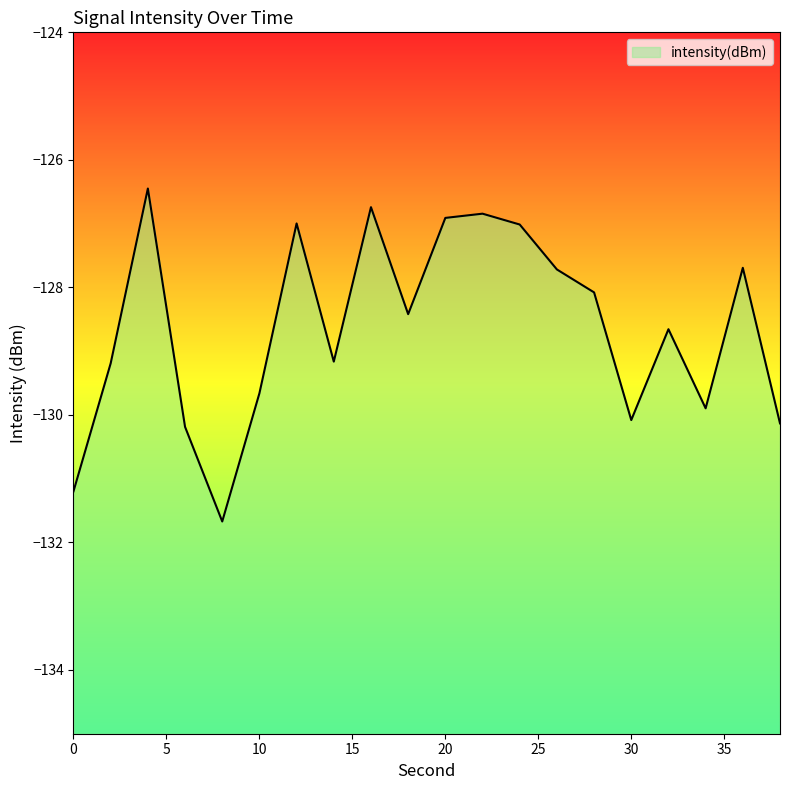

What is the value of the 2nd point from the left?

-129.2